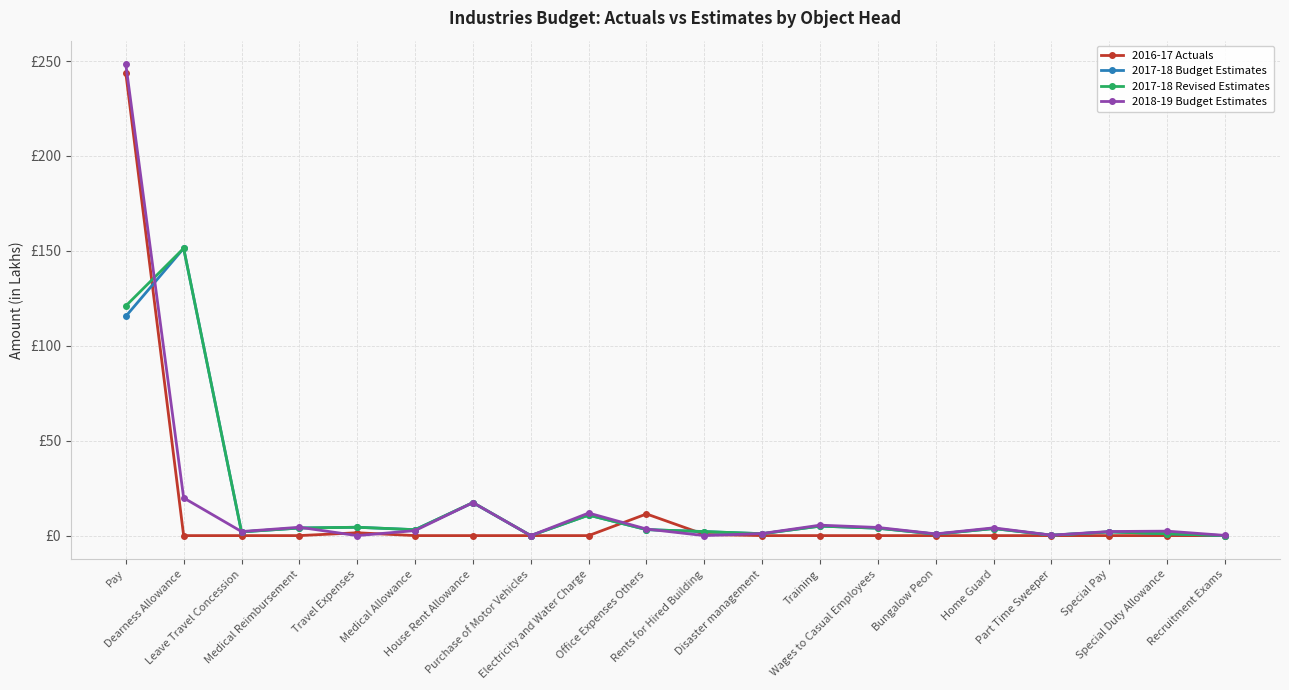

Does the chart have visible grid lines?

Yes